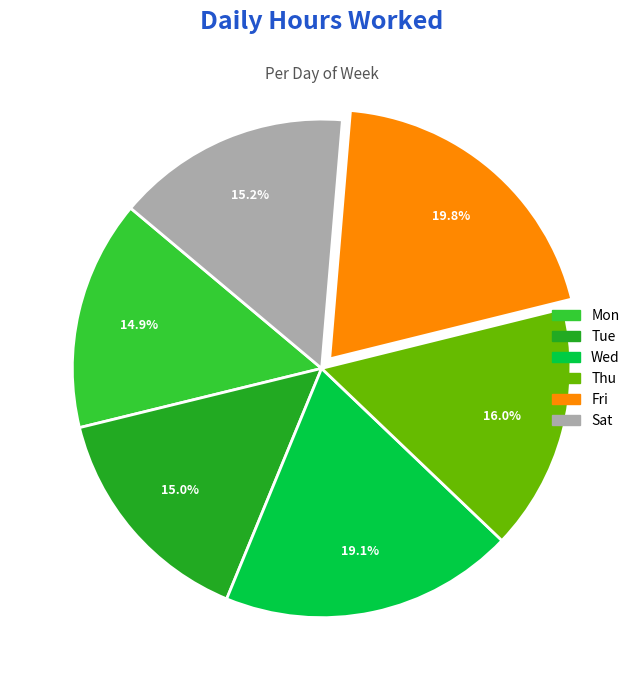

To the nearest percent, what is the difference between the Mon and Wed slice percentages?

4%